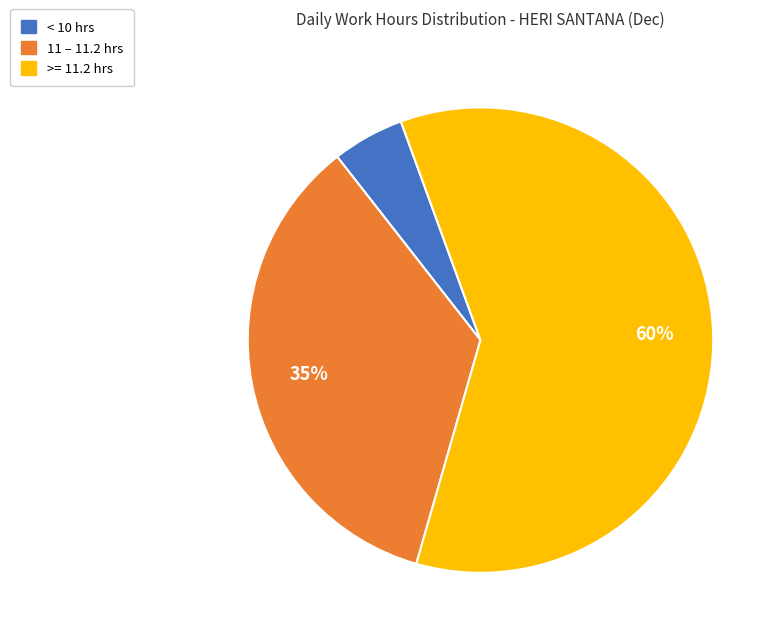

Is there a majority slice in this chart?

Yes